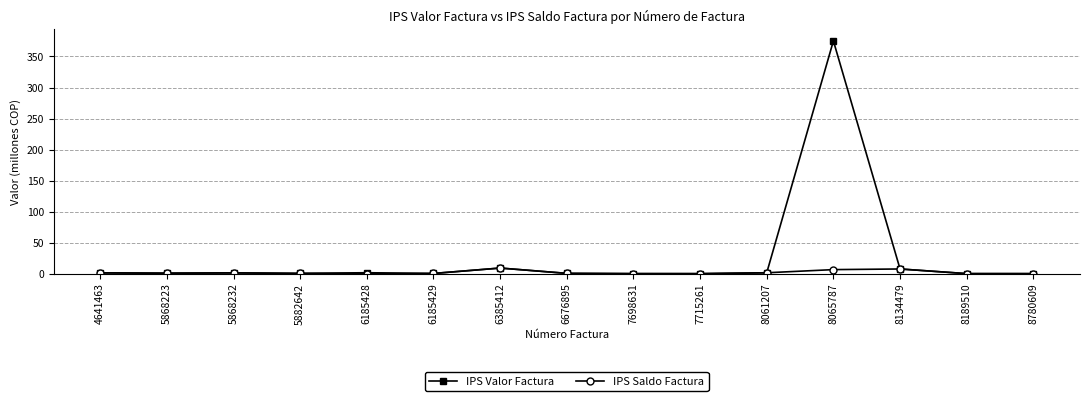

What is the total value across all series at 5868223?

1.6